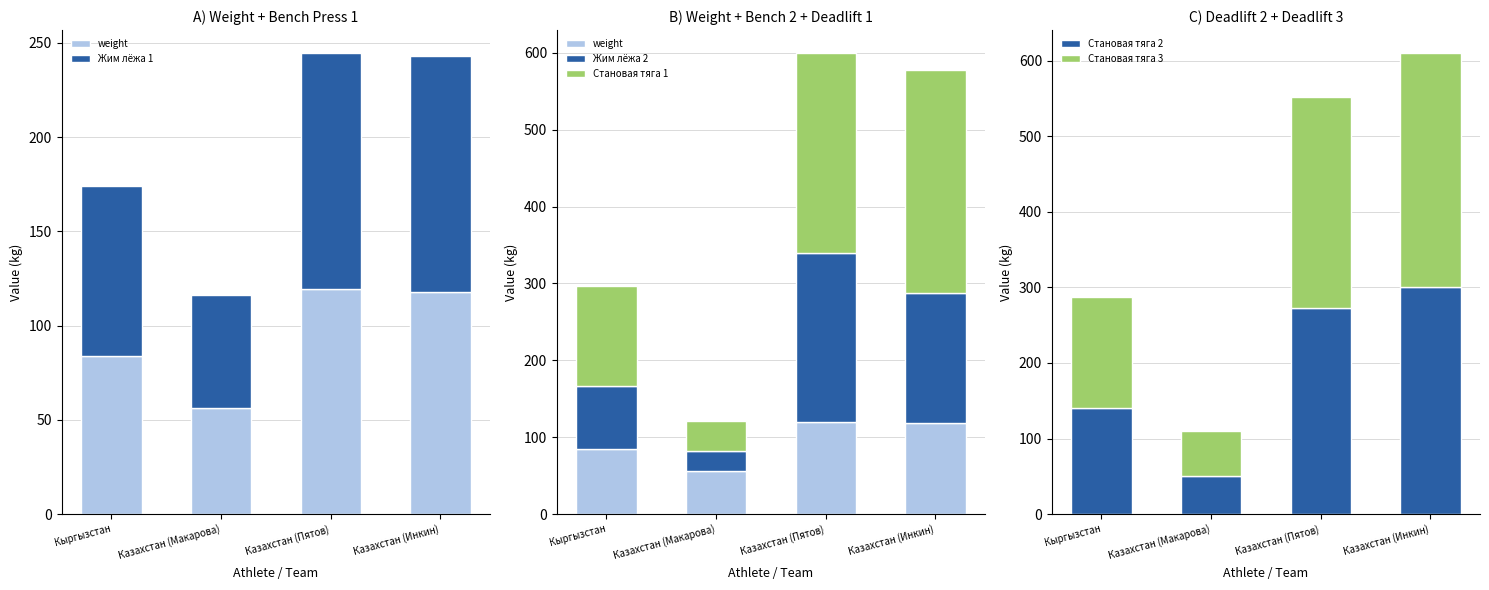

How many categories are shown in the chart?

4